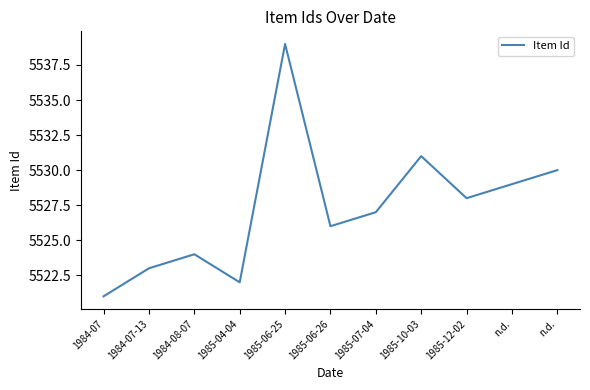

What is the value of the 7th point from the left?

5527